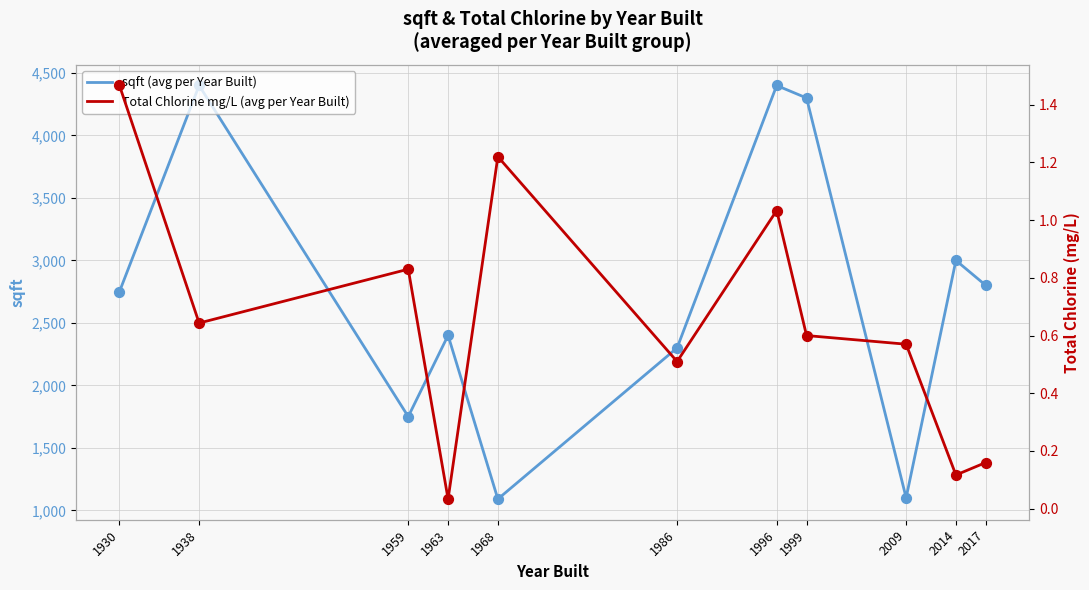

Which series reaches the maximum Y coordinate?

sqft (avg per Year Built)